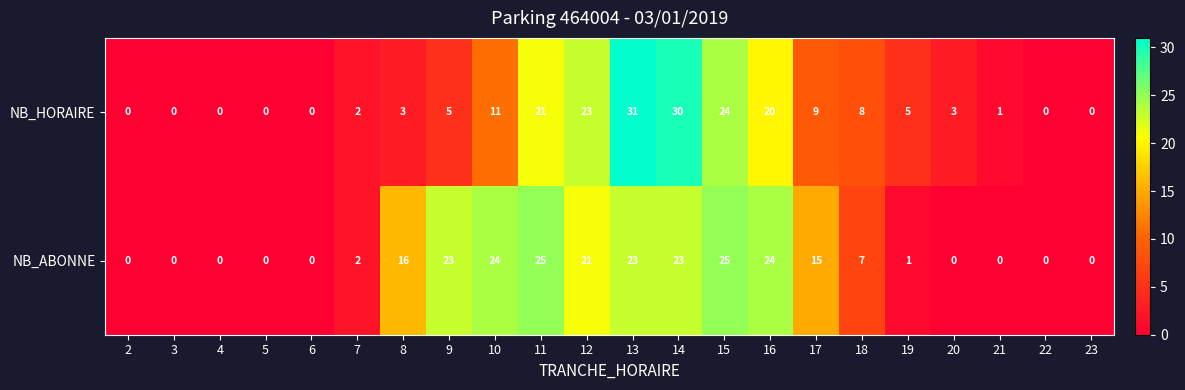

At which category is the sum across all series the highest?

13